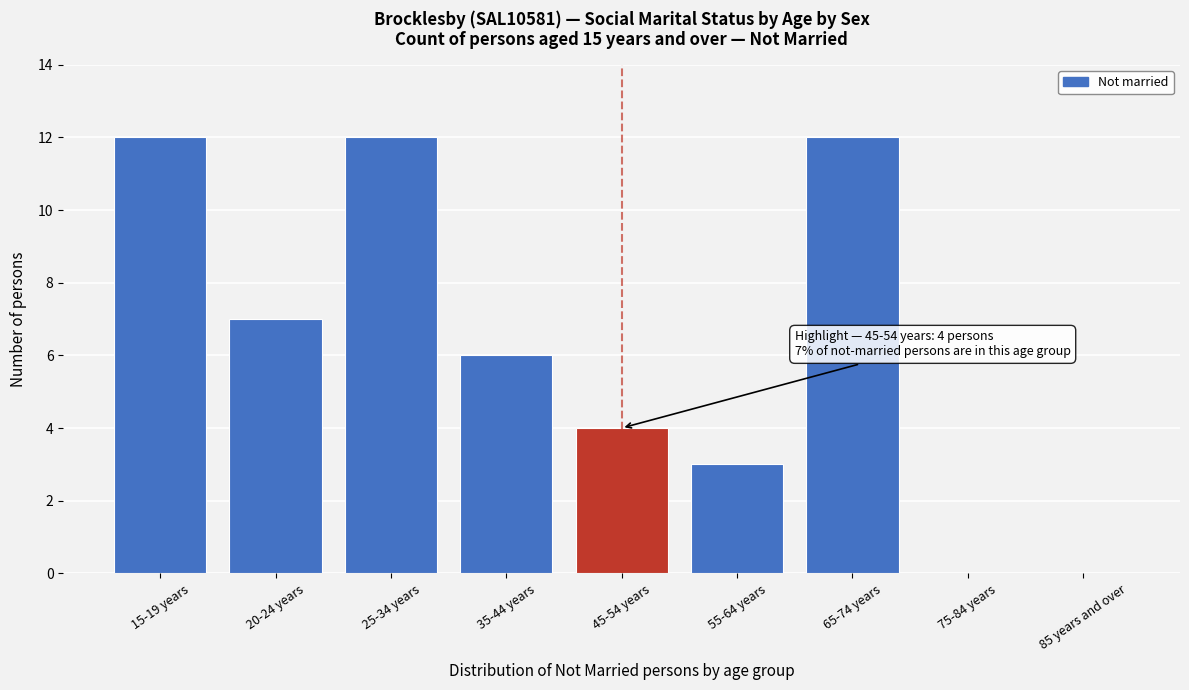

Reading left to right, list all the values displayed in this chart.

15-19 years=12	20-24 years=7	25-34 years=12	35-44 years=6	45-54 years=4	55-64 years=3	65-74 years=12	75-84 years=0	85 years and over=0